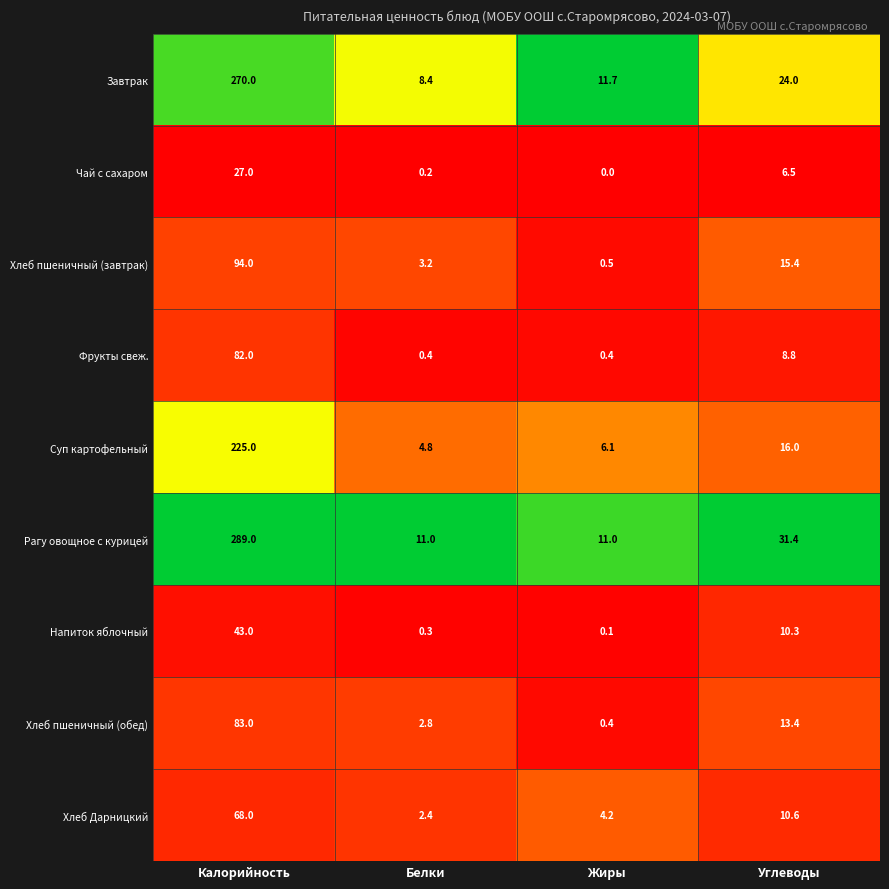

Which series has the widest spread of values?

Рагу овощное с курицей